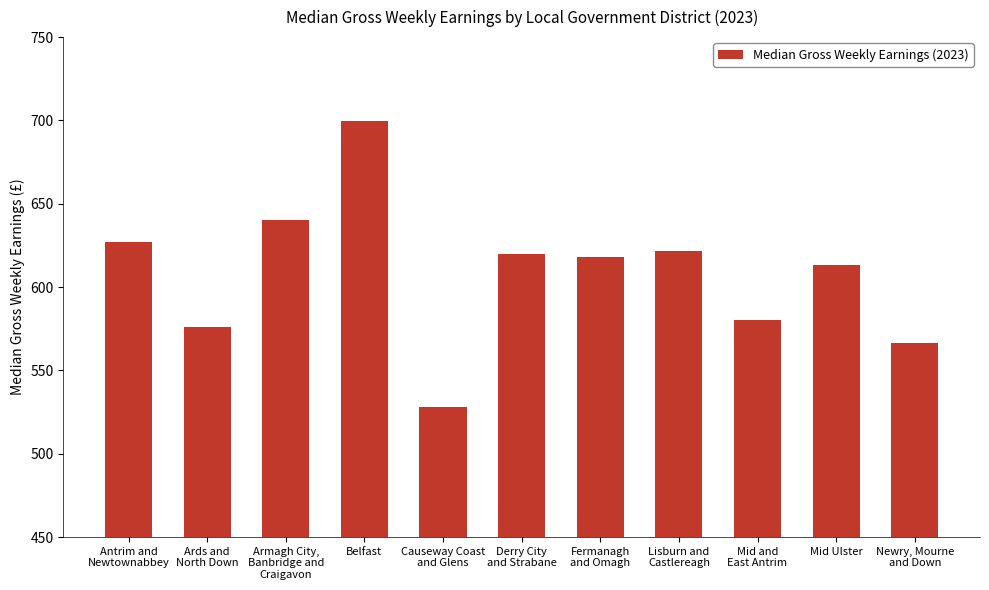

What is the label of the 7th bar from the right?

Causeway Coast
and Glens